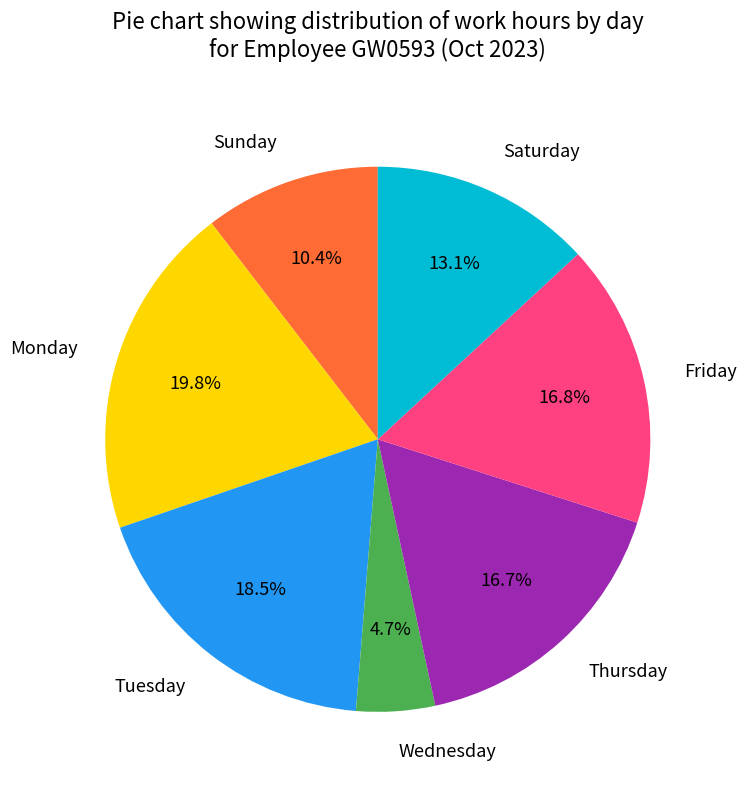

Do Thursday and Monday together represent more than half of the pie?

No